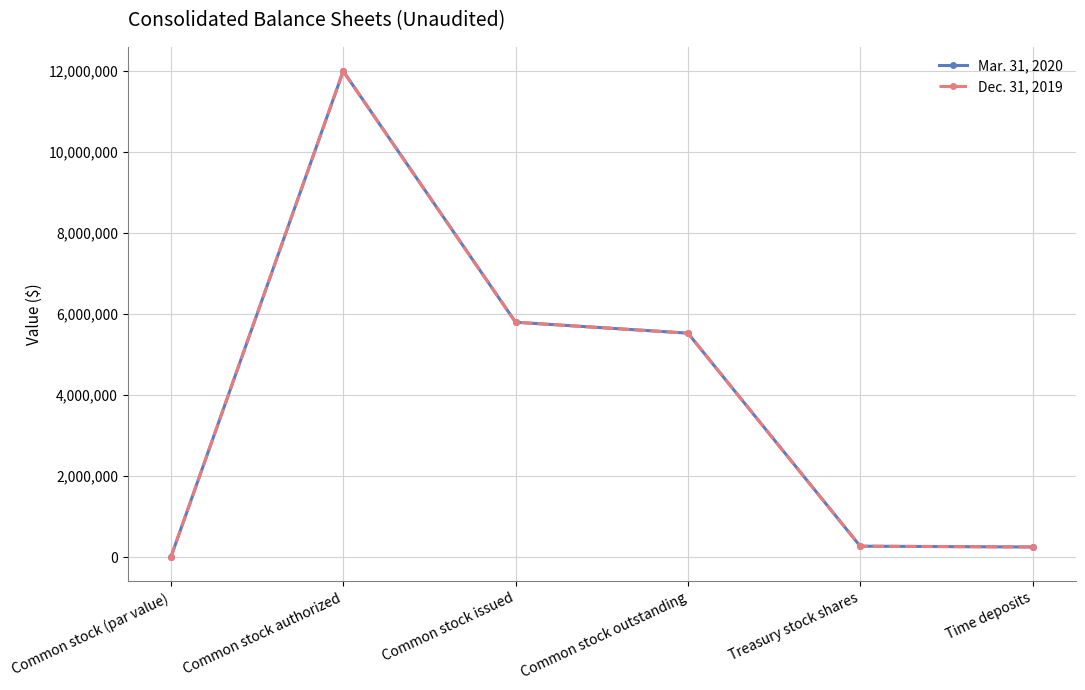

At which category does Mar. 31, 2020 reach its first local peak?

Common stock authorized